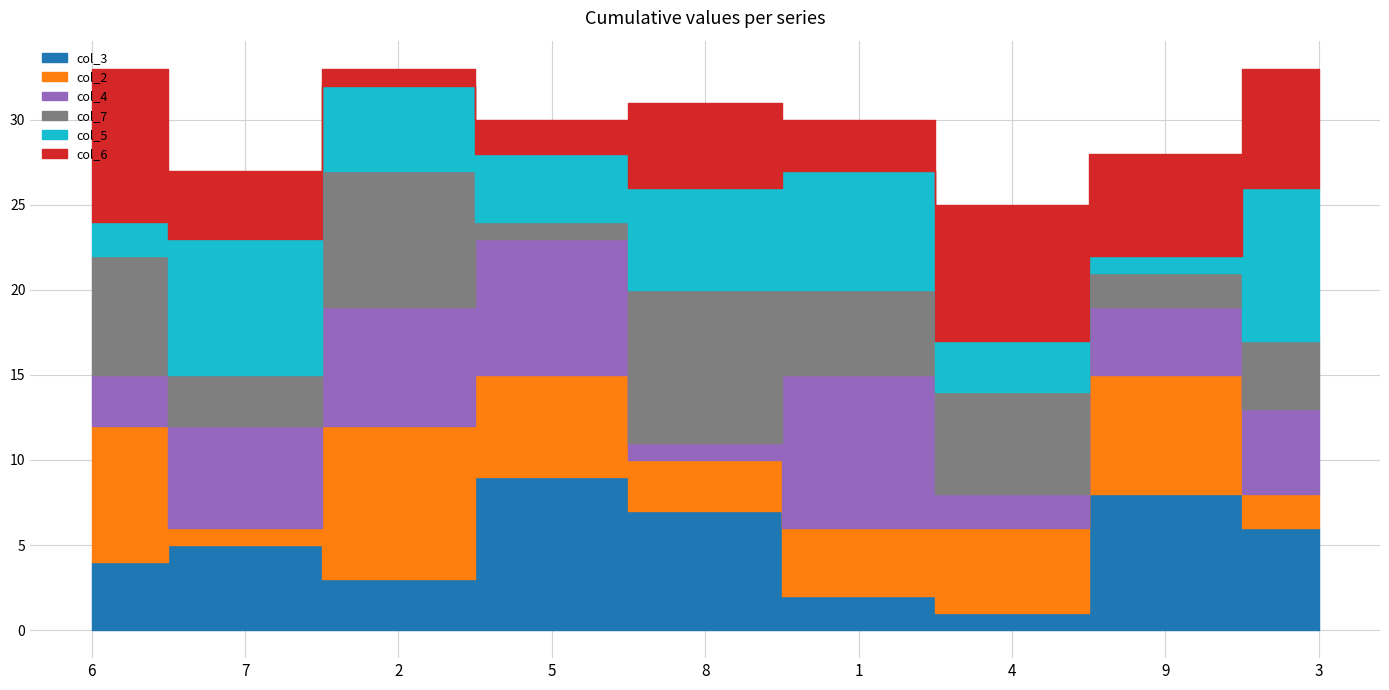

Between 7 and 9, which series saw the biggest shift?

col_5